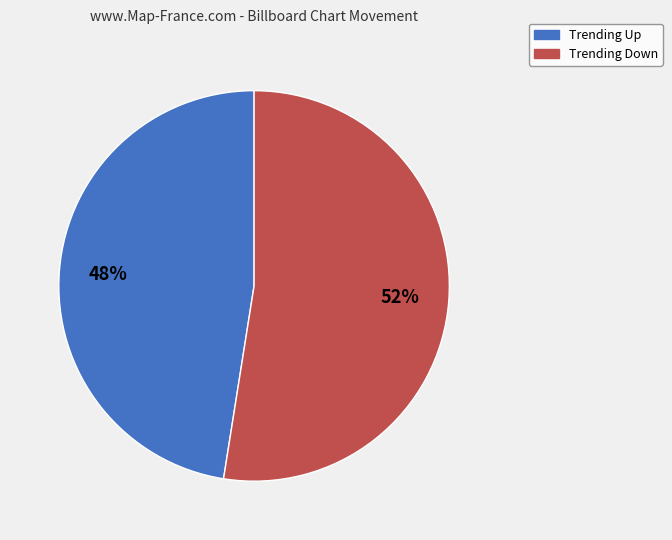

How many slices are in this pie chart?

2